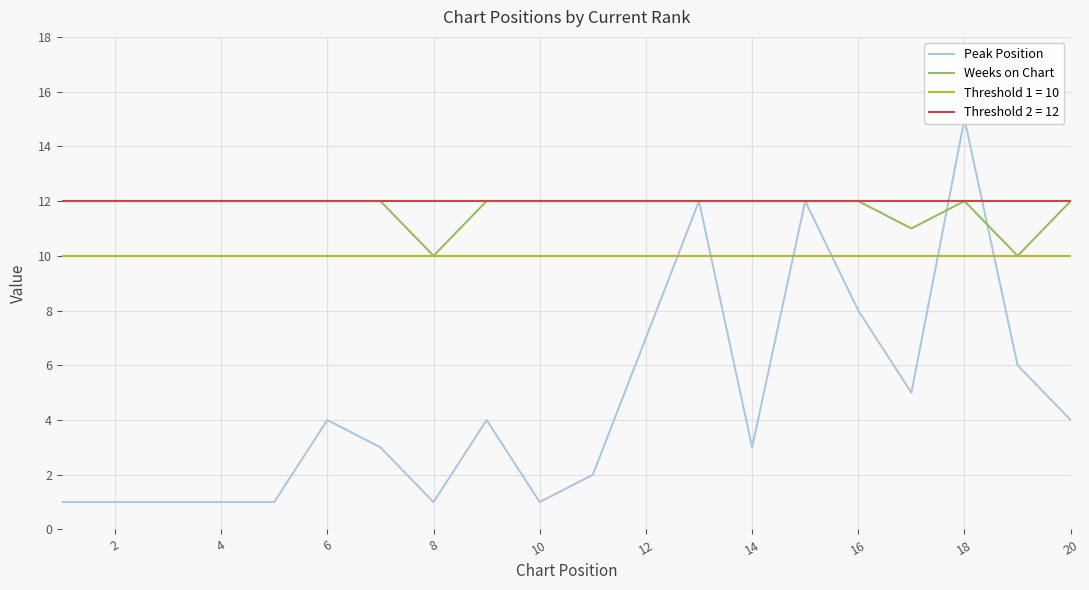

Reading left to right, transcribe all the data shown in this chart.

Peak Position: 1	1	1	1	1	4	3	1	4	1	2	7	12	3	12	8	5	15	6	4
Weeks on Chart: 12	12	12	12	12	12	12	10	12	12	12	12	12	12	12	12	11	12	10	12